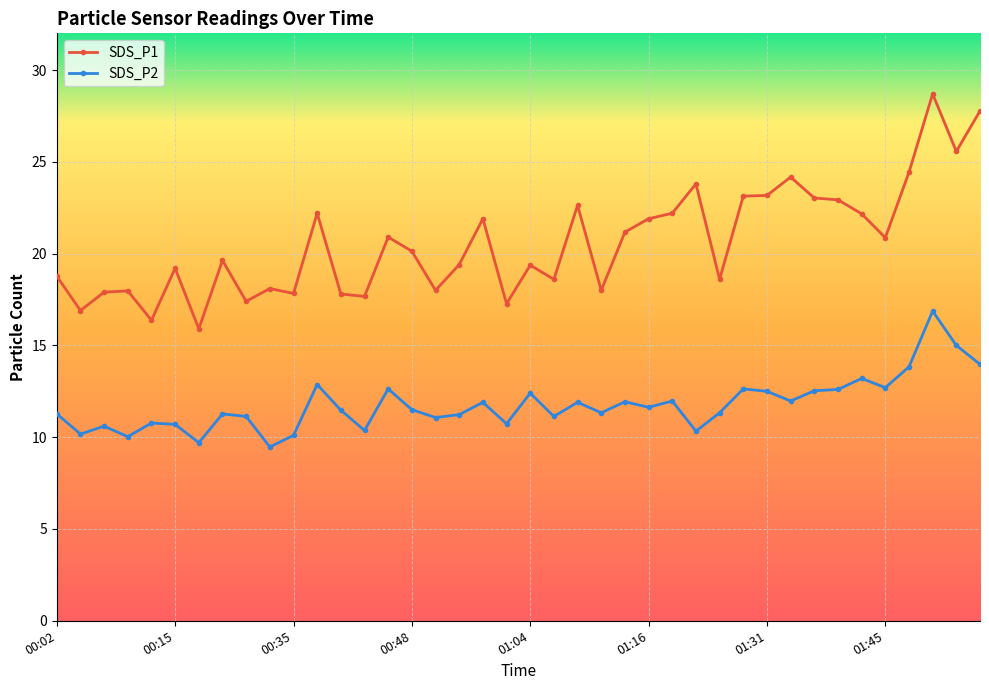

Which series has the widest spread of values?

SDS_P1